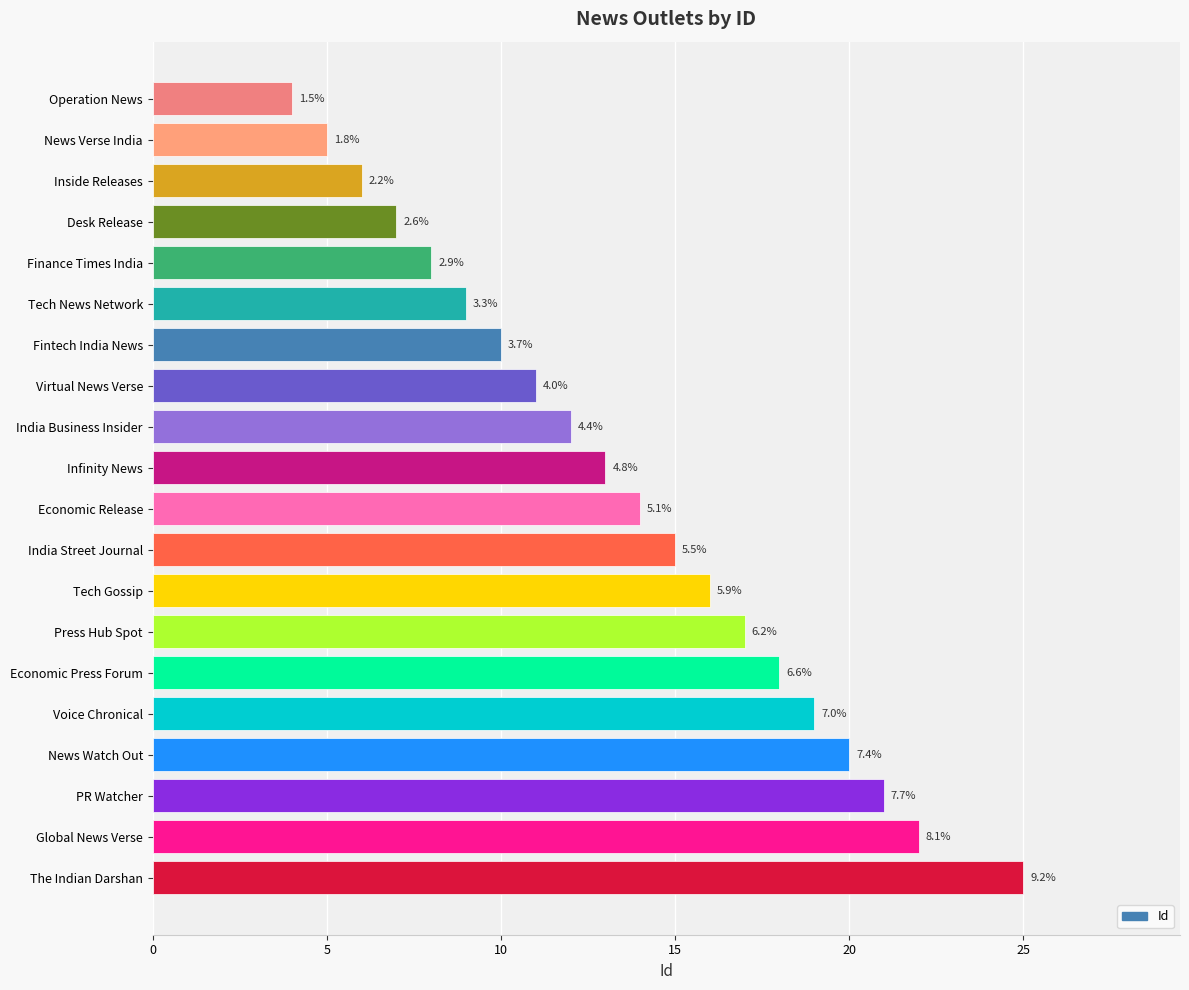

How many bars are there in total?

20